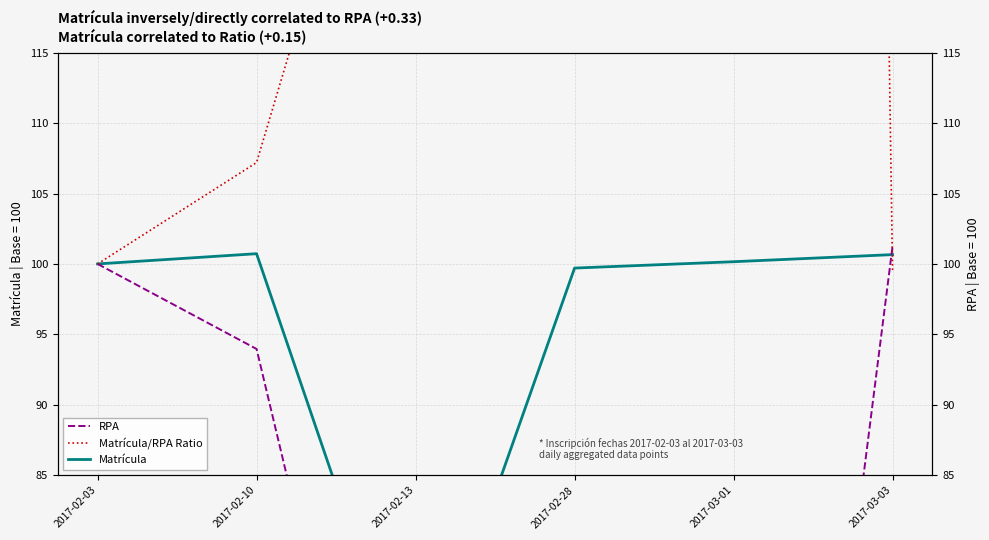

At which category does Matrícula/RPA Ratio reach its first local peak?

2017-03-01